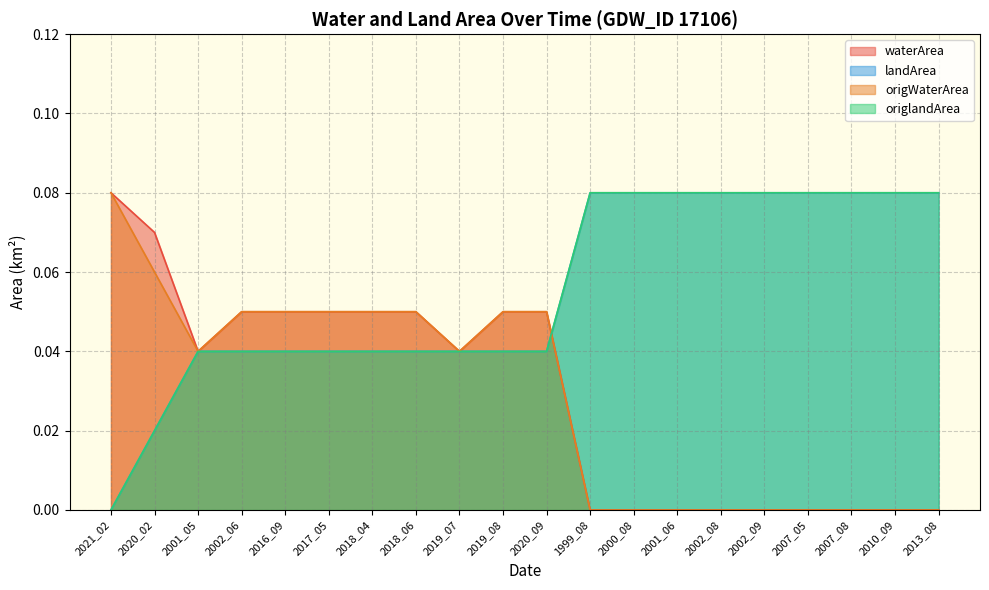

After their last crossing, which series has the higher values: origlandArea or origWaterArea?

origlandArea